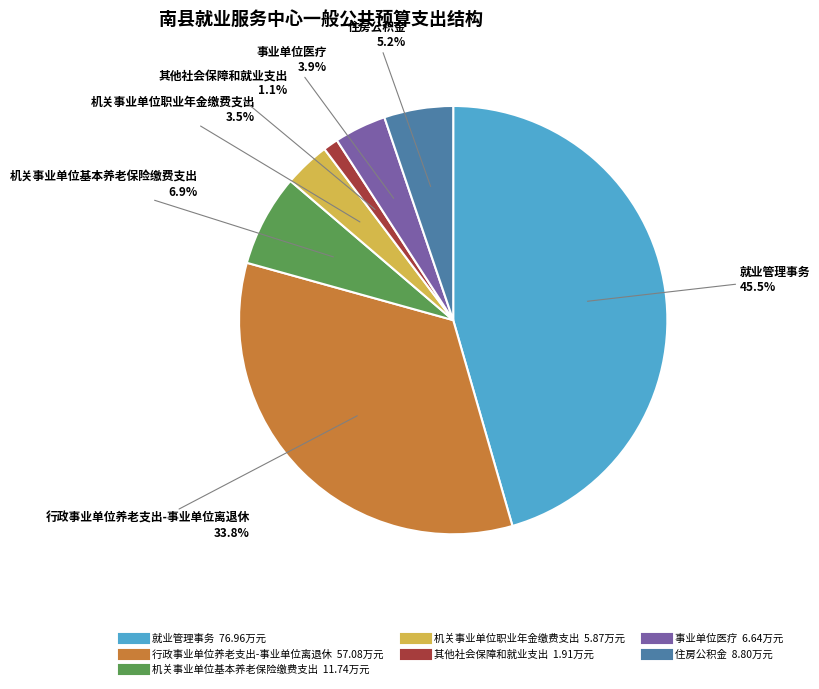

To the nearest percent, what is the difference between the largest and smallest slice percentages?

44%